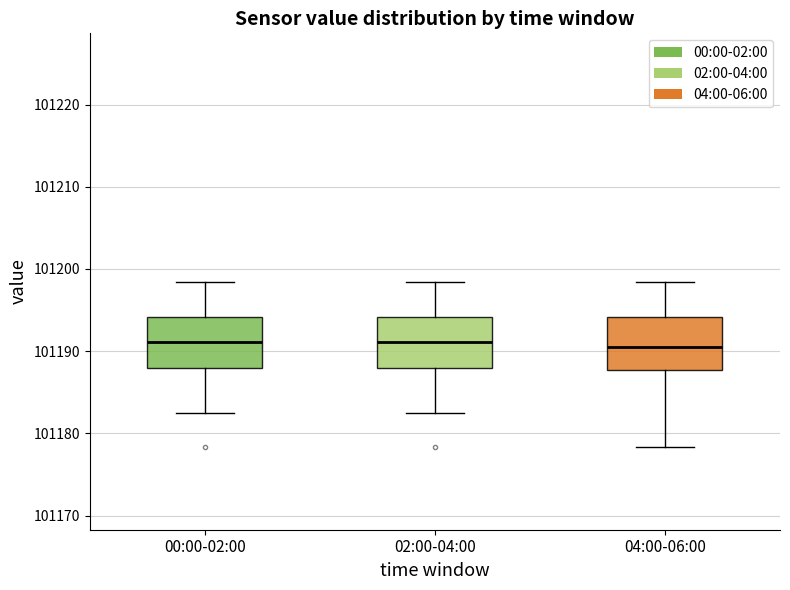

Reading left to right, read every box against the y-axis: the position of its median line, the range the box covers, and the ends of its whiskers. The values are not printed on the chart, so give them approximately, as read against the axis.

00:00-02:00: median 101191, box 101188 to 101194, whiskers 101182 to 101198
02:00-04:00: median 101191, box 101188 to 101194, whiskers 101182 to 101198
04:00-06:00: median 101191, box 101188 to 101194, whiskers 101178 to 101198